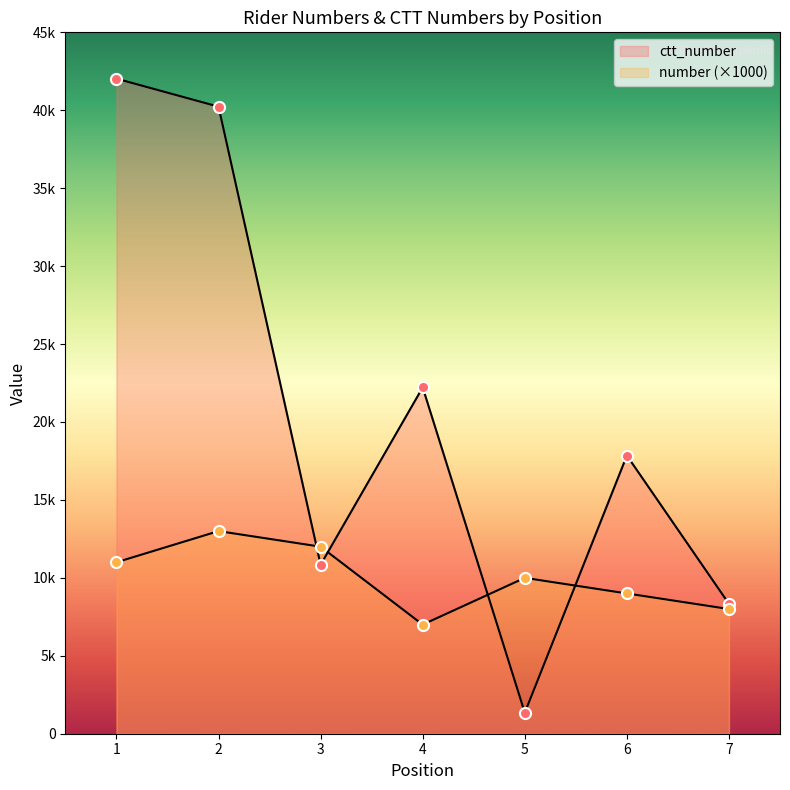

How many lines are shown in the chart?

2